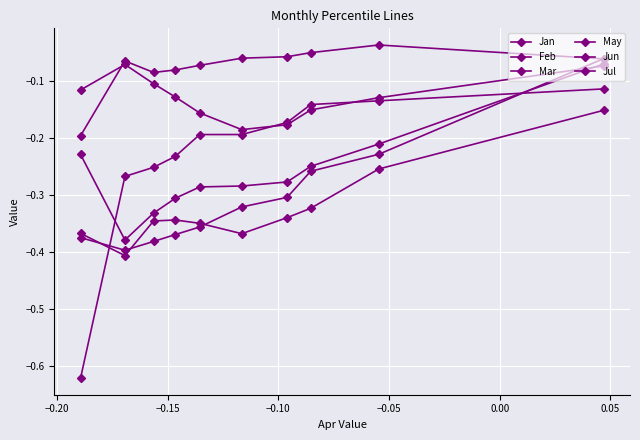

Which series has the widest spread of values?

May